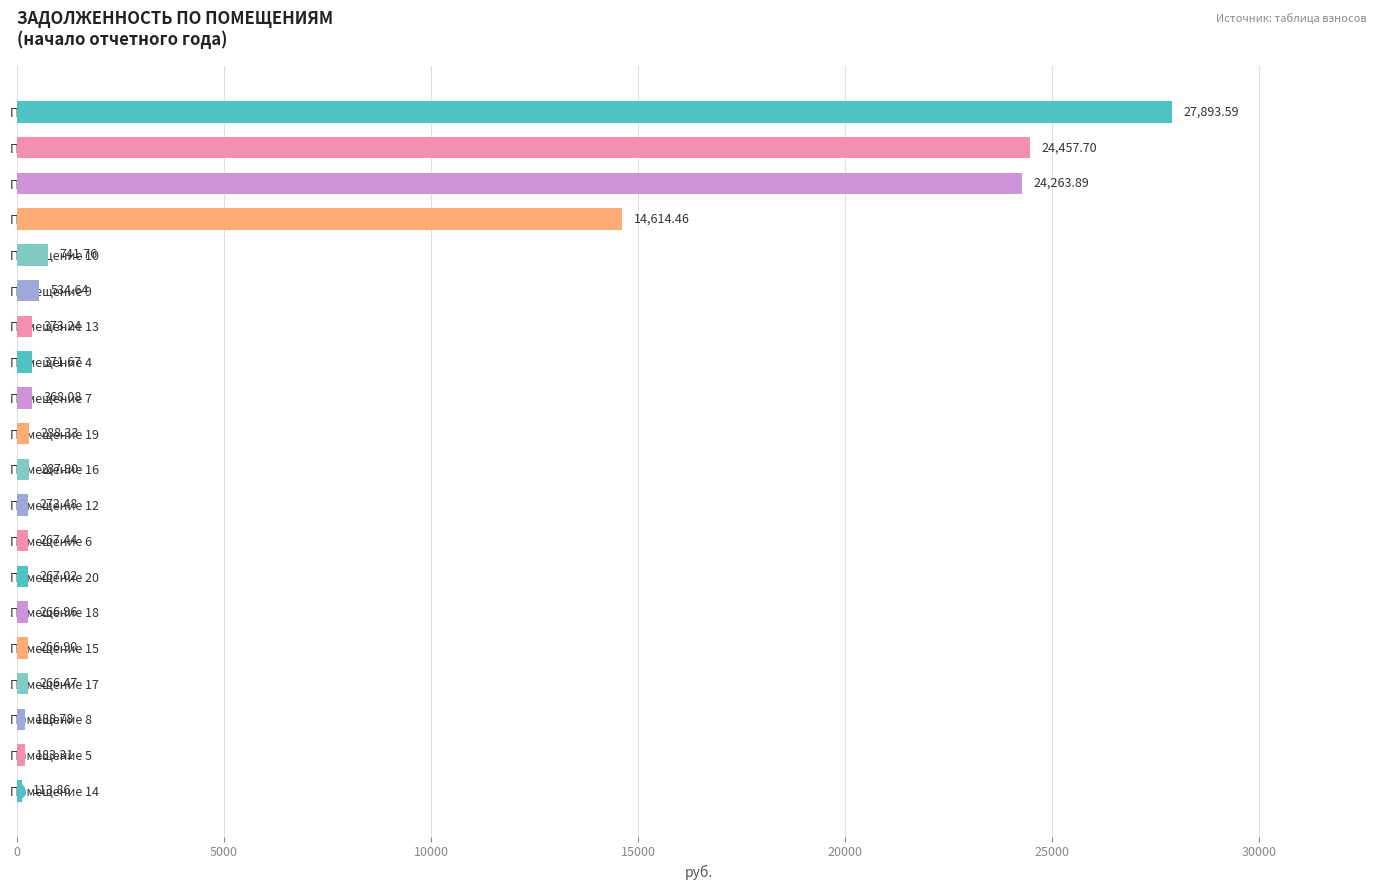

Which category has the lowest value across all series?

Помещение 14